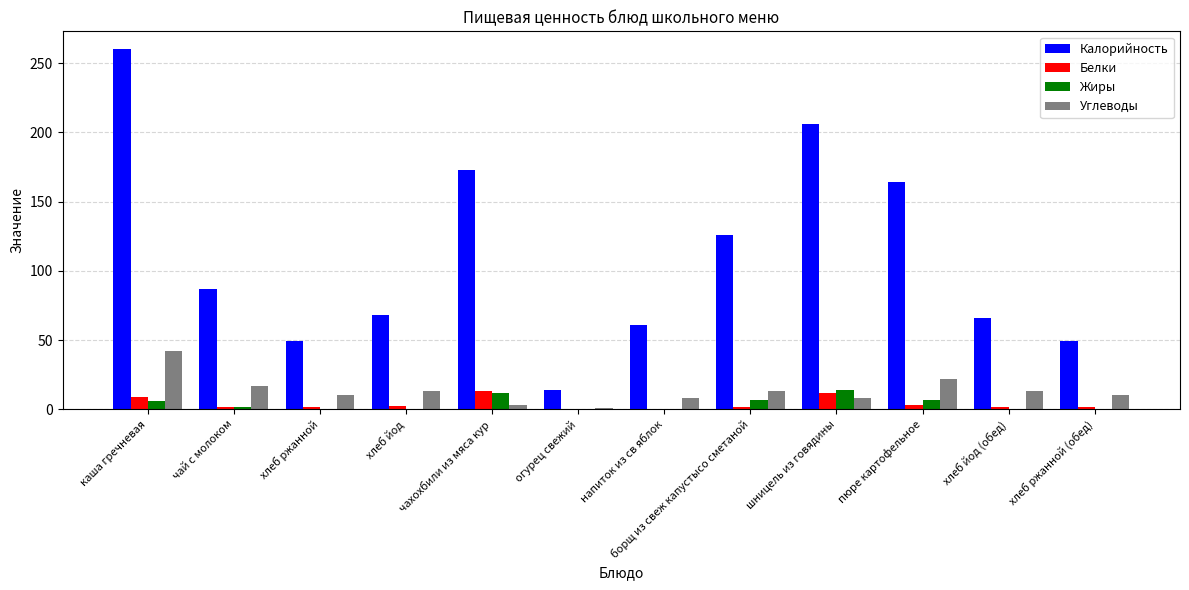

The value of Калорийность at хлеб ржанной is 13.1. True or false?

False